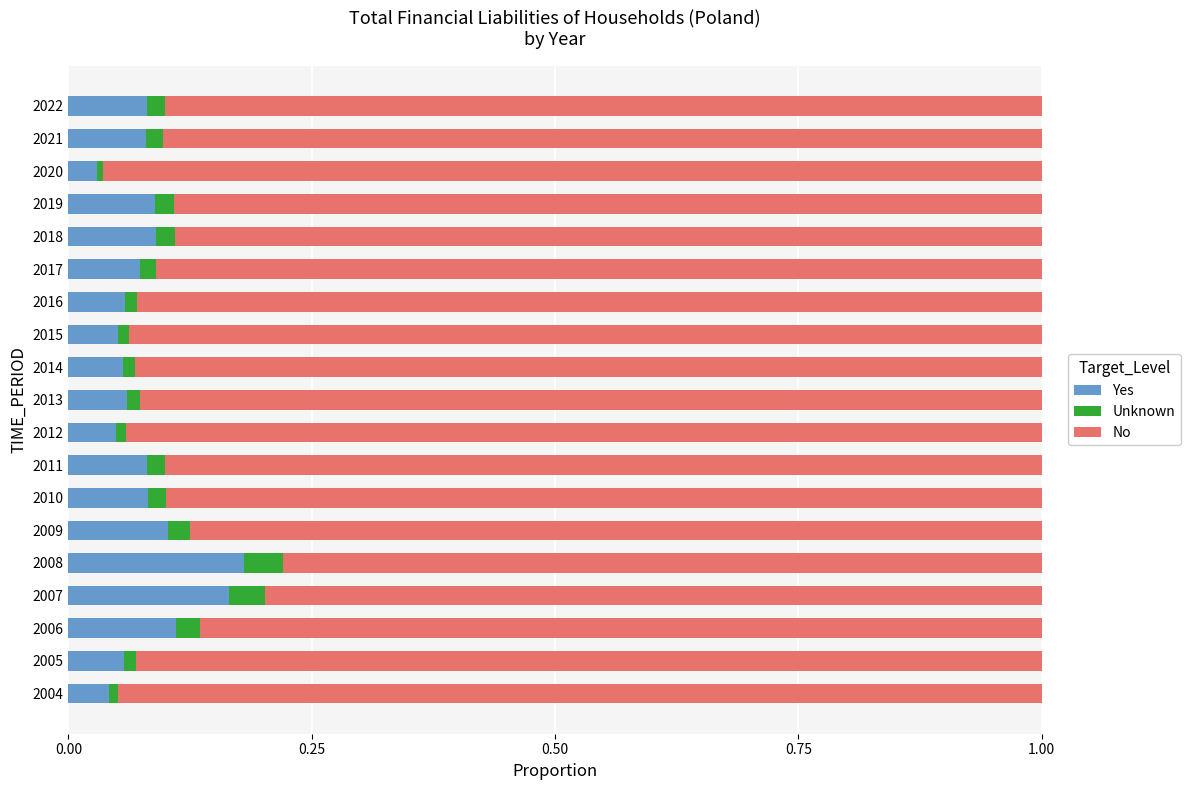

The value of Yes at 2011 is 0.1. True or false?

True